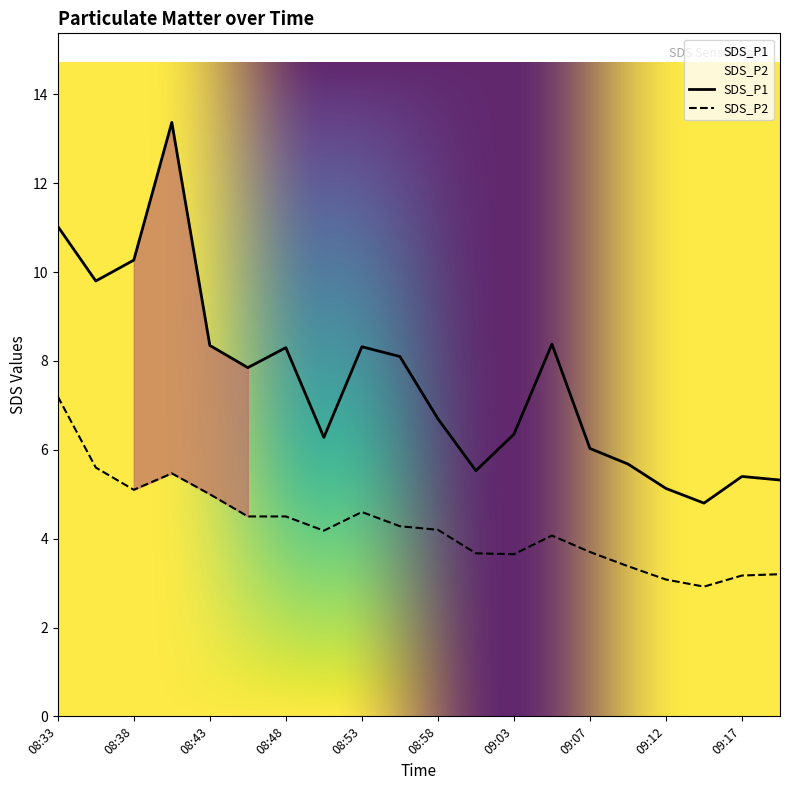

Reading right to left, list all the values displayed in this chart.

SDS_P1: 5.3	5.4	4.8	5.1	5.7	6.0	8.4	6.3	5.5	6.7	8.1	8.3	6.3	8.3	7.8	8.3	13.4	10.3	9.8	11.0
SDS_P2: 3.2	3.2	2.9	3.1	3.4	3.7	4.1	3.6	3.7	4.2	4.3	4.6	4.2	4.5	4.5	5.0	5.5	5.1	5.6	7.2